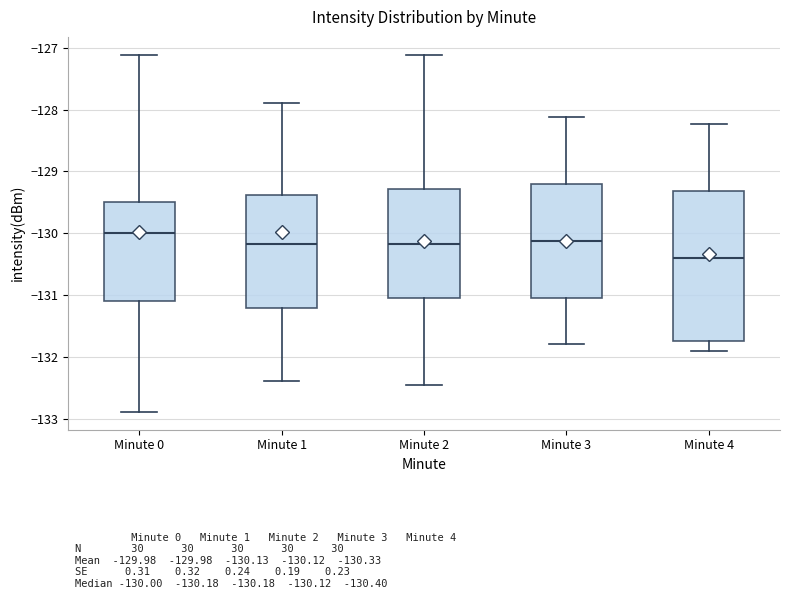

Reading left to right, read every box against the y-axis: the position of its median line, the range the box covers, and the ends of its whiskers. The values are not printed on the chart, so give them approximately, as read against the axis.

Minute 0: median -130.0, box -131.1 to -129.5, whiskers -132.9 to -127.1
Minute 1: median -130.2, box -131.2 to -129.4, whiskers -132.4 to -127.9
Minute 2: median -130.2, box -131.0 to -129.3, whiskers -132.5 to -127.1
Minute 3: median -130.1, box -131.0 to -129.2, whiskers -131.8 to -128.1
Minute 4: median -130.4, box -131.7 to -129.3, whiskers -131.9 to -128.2